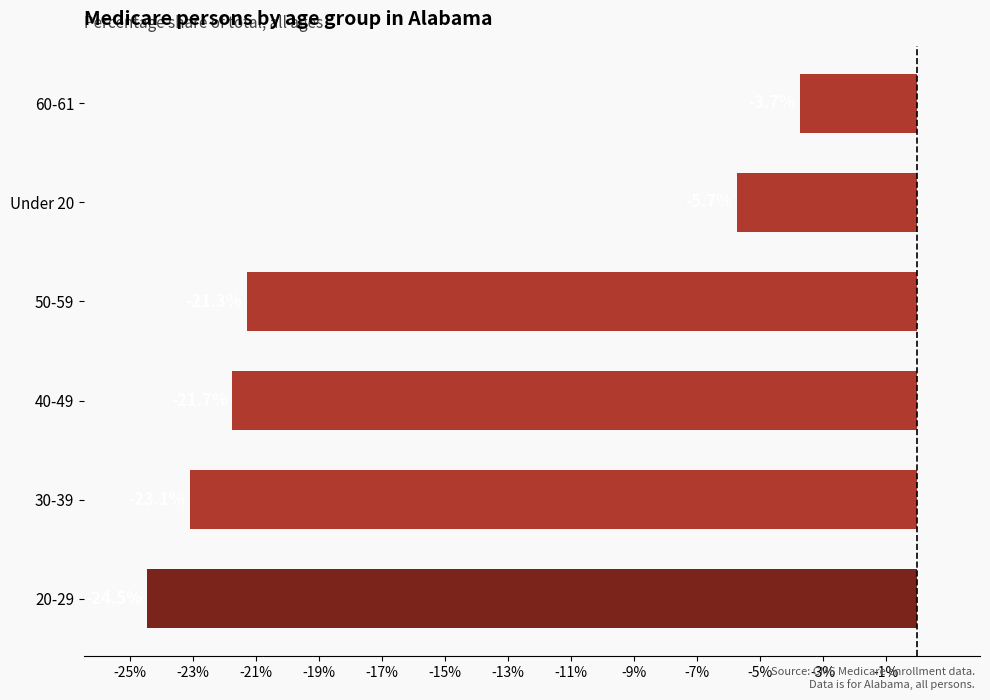

The value at Under 20 is -2.3. True or false?

False